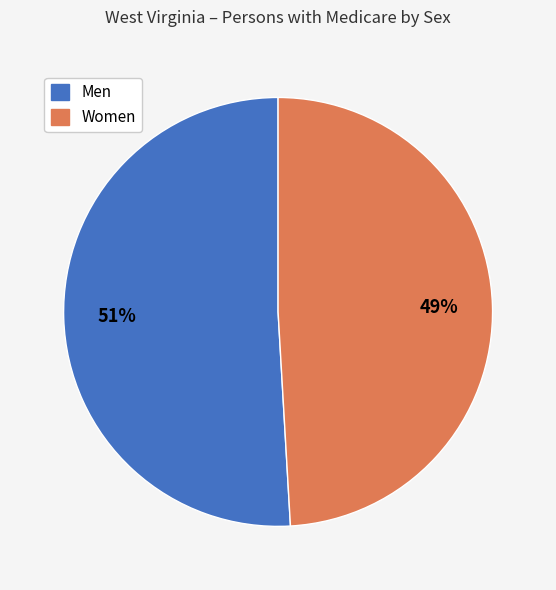

Which slice represents more than half of the pie?

Men